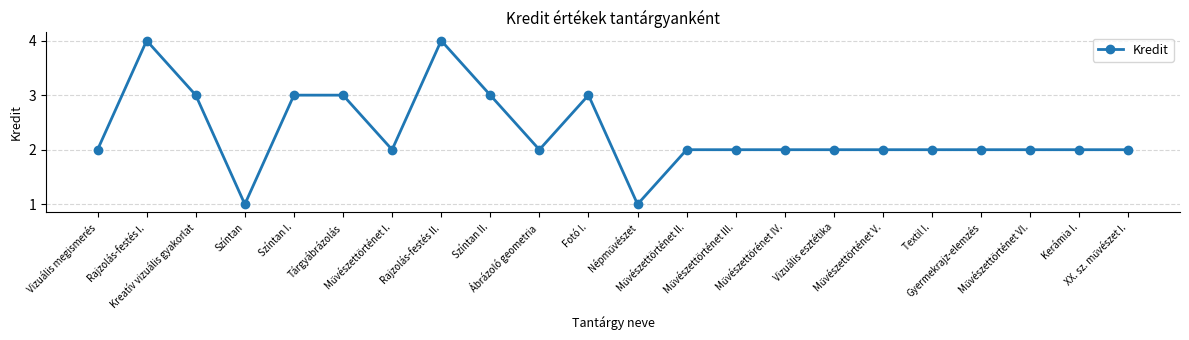

True or false: the data has more than 0 interior local peaks.

True